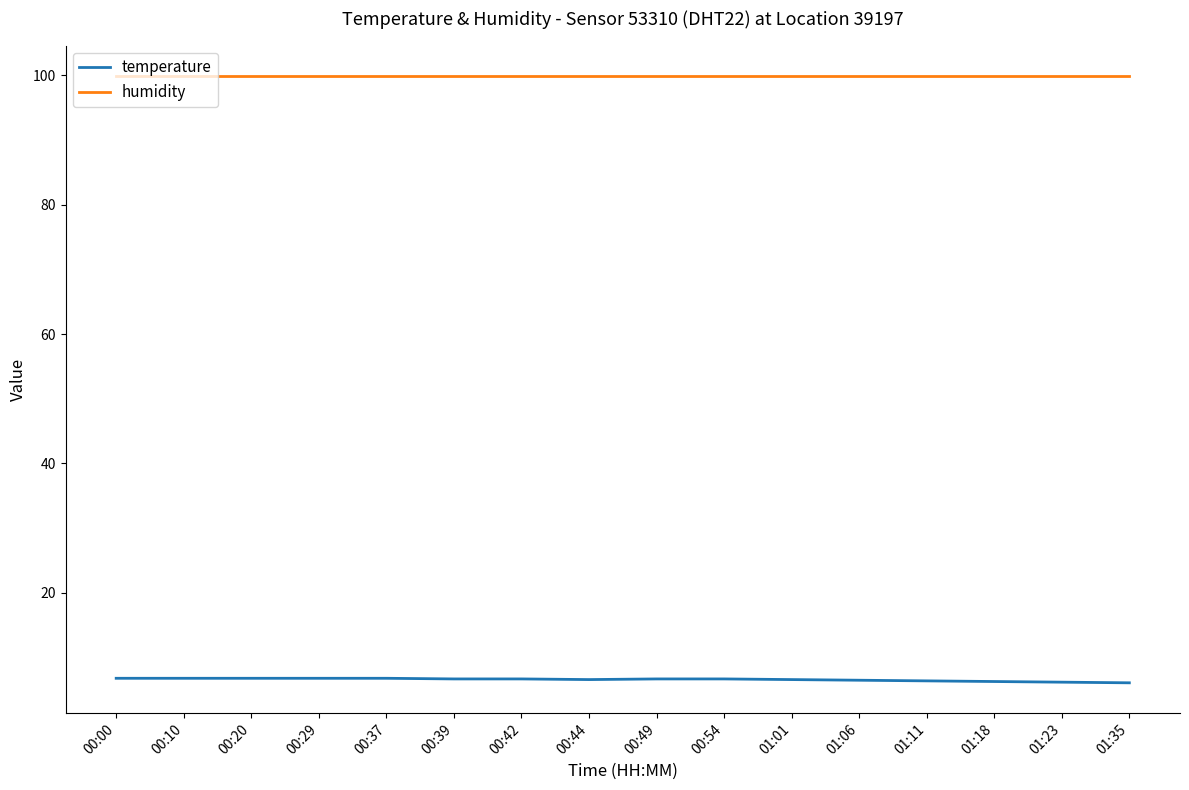

How many lines are shown in the chart?

2